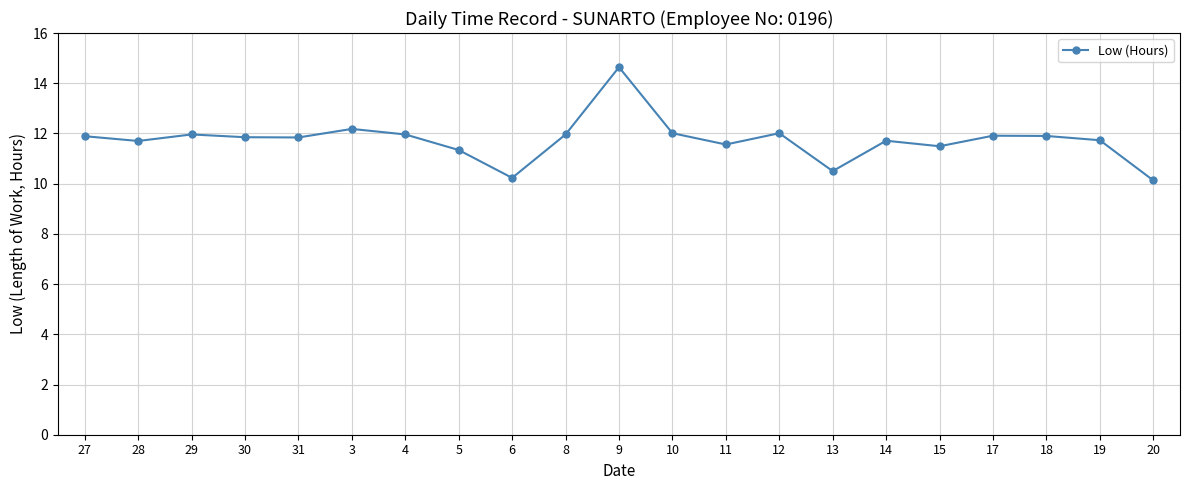

What is the value of the 15th point from the left?

10.5